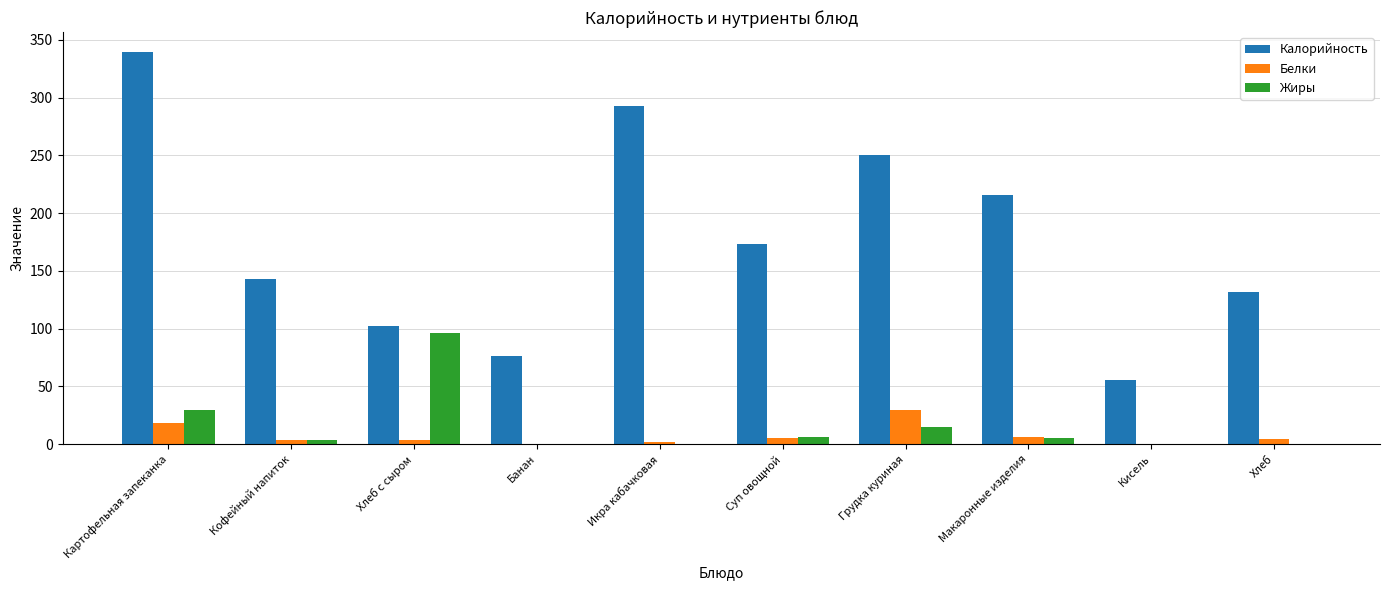

What is the sum of all Белки values?

73.7